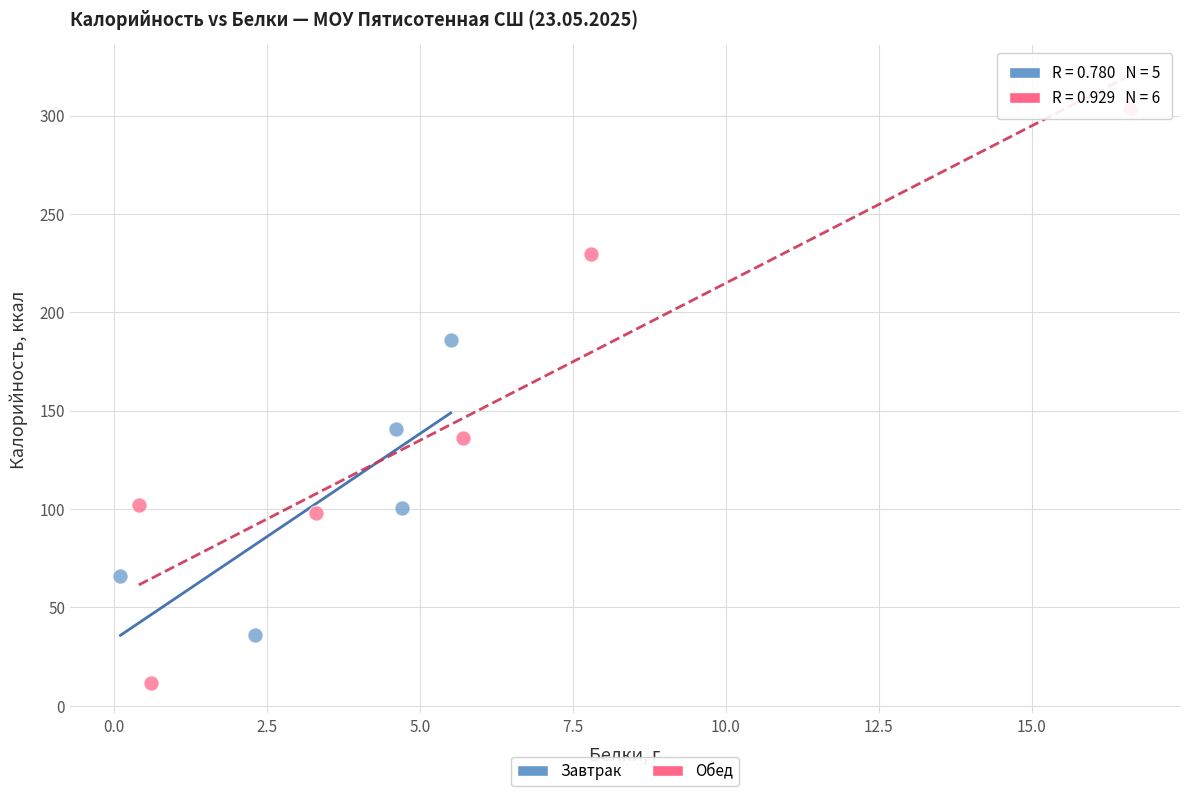

What are all the series names shown in the legend?

Завтрак, Обед